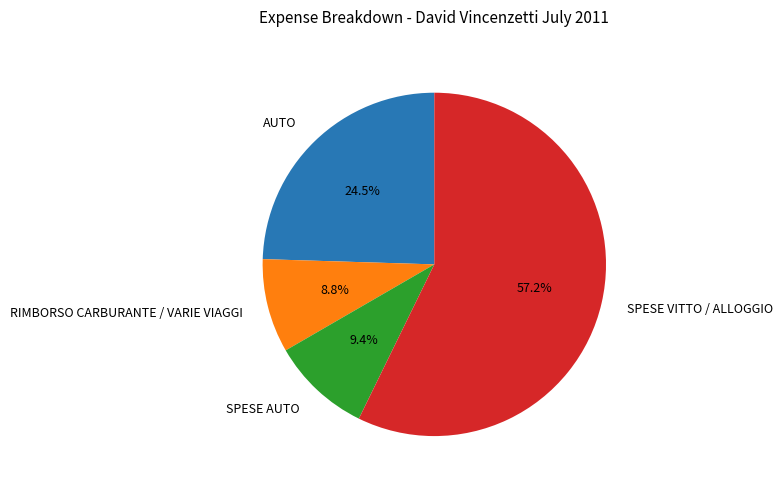

What percentage is the SPESE AUTO slice, to the nearest percent?

9%